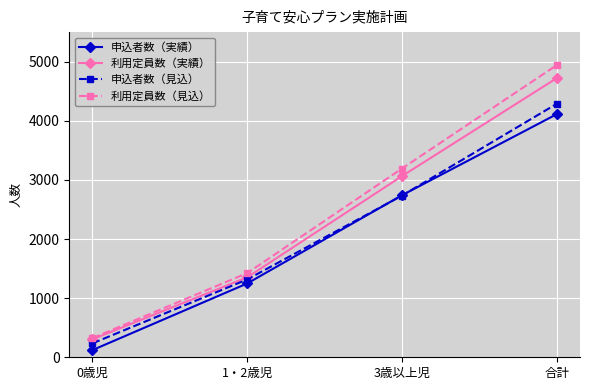

List the series in order of their overall mean, highest first.

利用定員数（見込）, 利用定員数（実績）, 申込者数（見込）, 申込者数（実績）